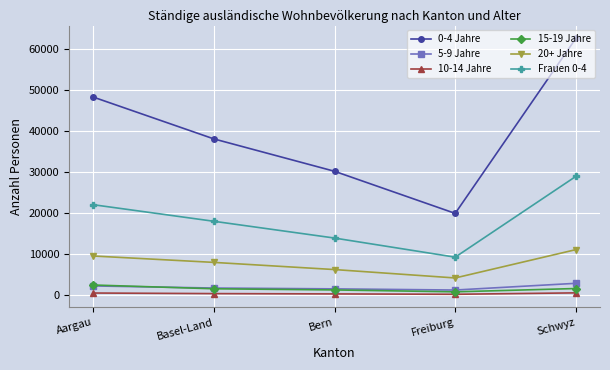

In 20+ Jahre, how many points are lower than both neighbors (excluding endpoints)?

1